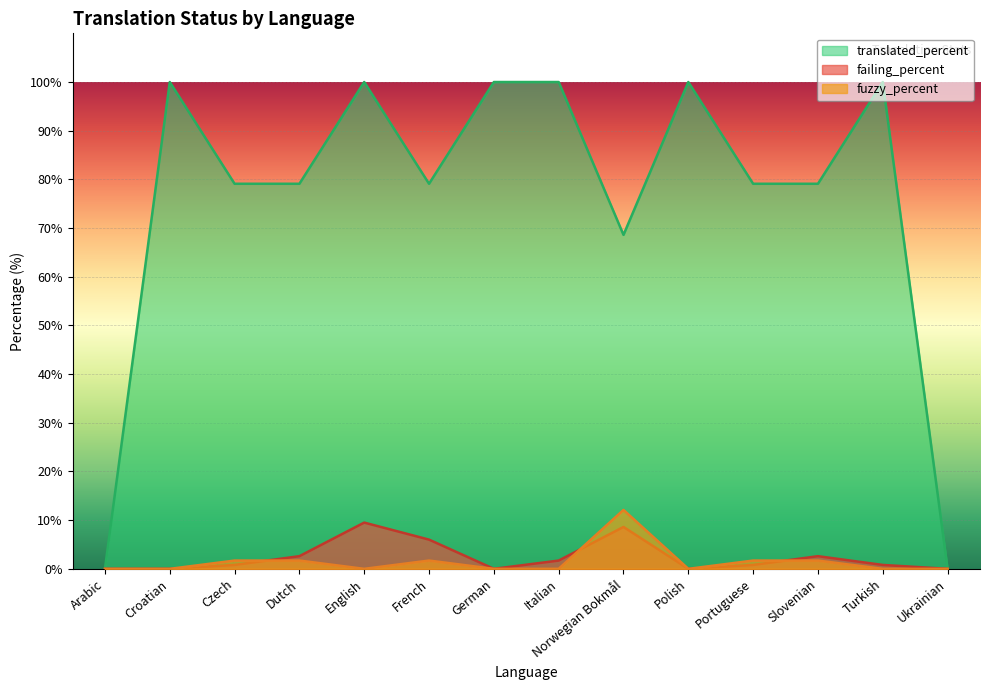

Between Croatian and Polish, which series saw the biggest shift?

translated_percent